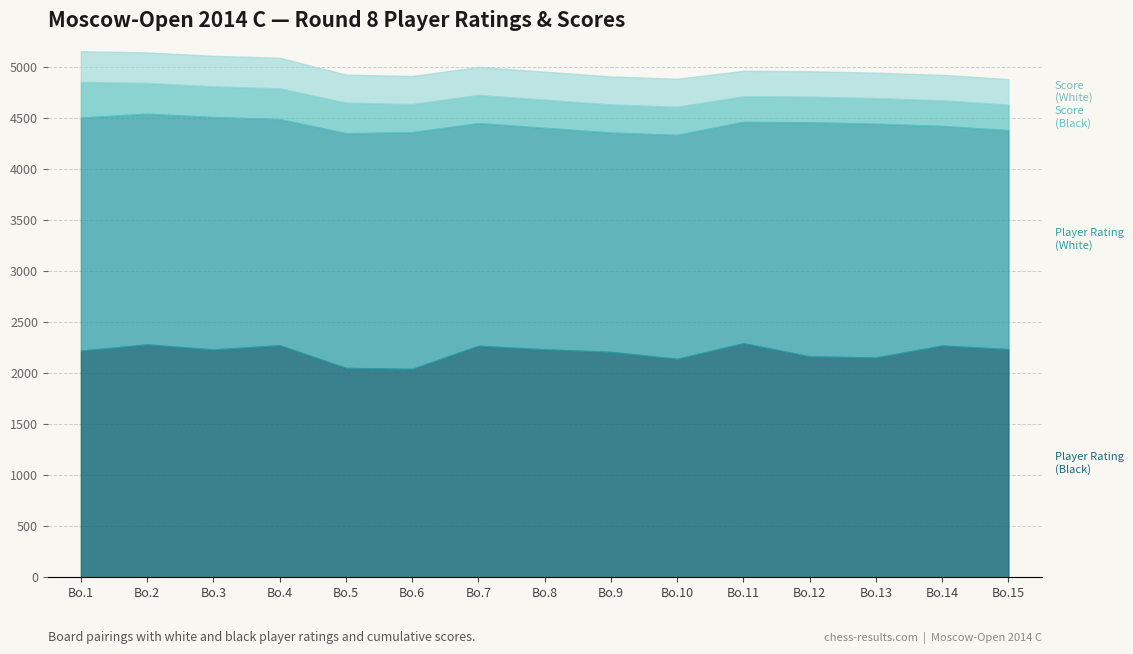

What is the average value of the Player Rating (White) series?

2226.1